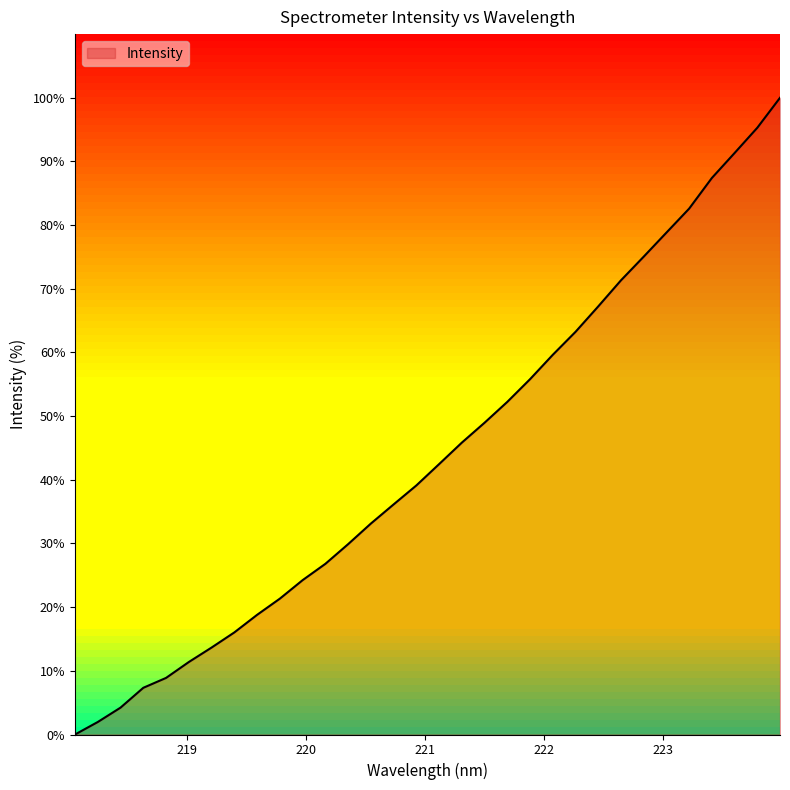

List the labels in order of value, largest first.

223.9802, 223.7895, 223.5987, 223.408, 223.2172, 223.0264, 222.8355, 222.6447, 222.4538, 222.263, 222.0721, 221.8812, 221.6902, 221.4993, 221.3083, 221.1174, 220.9264, 220.7354, 220.5444, 220.3533, 220.1623, 219.9712, 219.7801, 219.589, 219.3979, 219.2067, 219.0156, 218.8244, 218.6332, 218.442, 218.2508, 218.0596